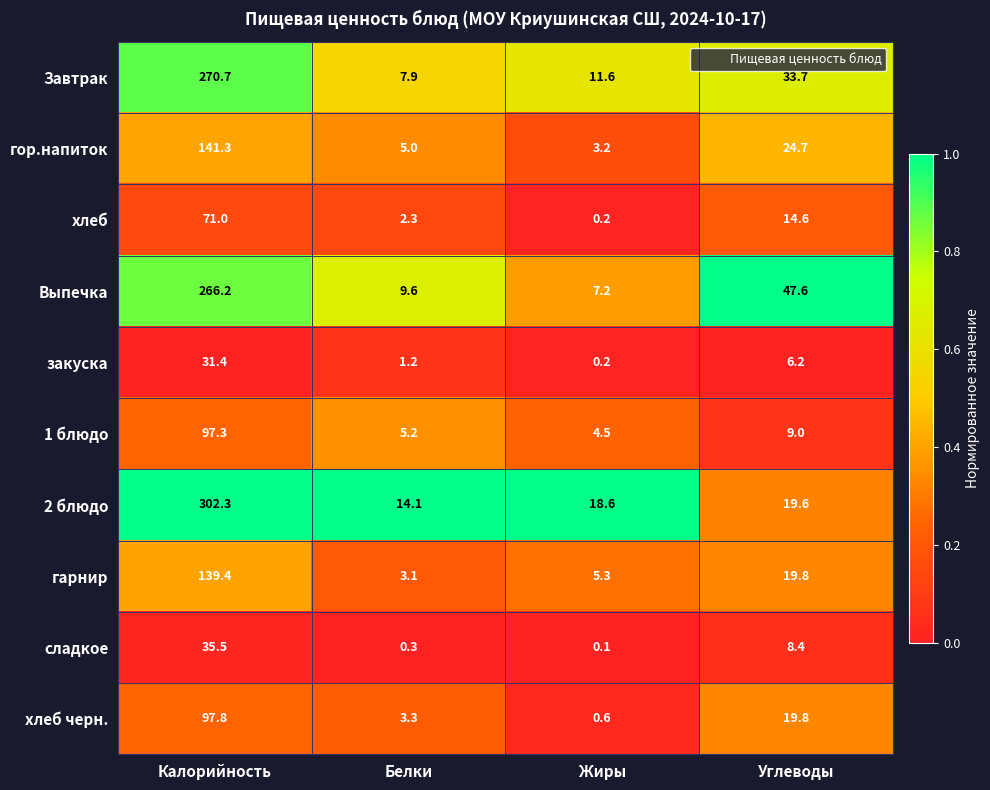

True or false: Выпечка has a value of 24.1 at Углеводы.

False